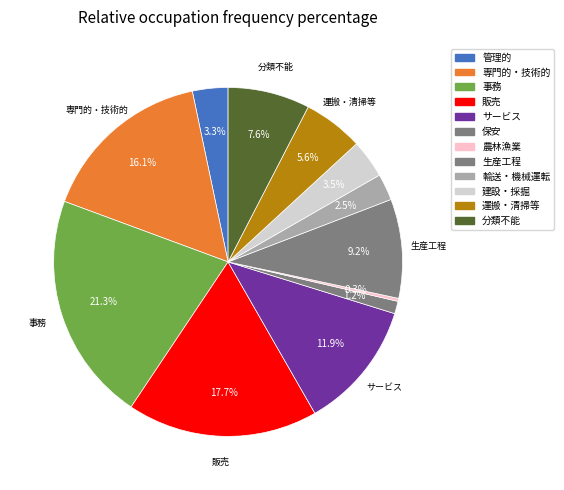

How many segments does this pie chart have?

12